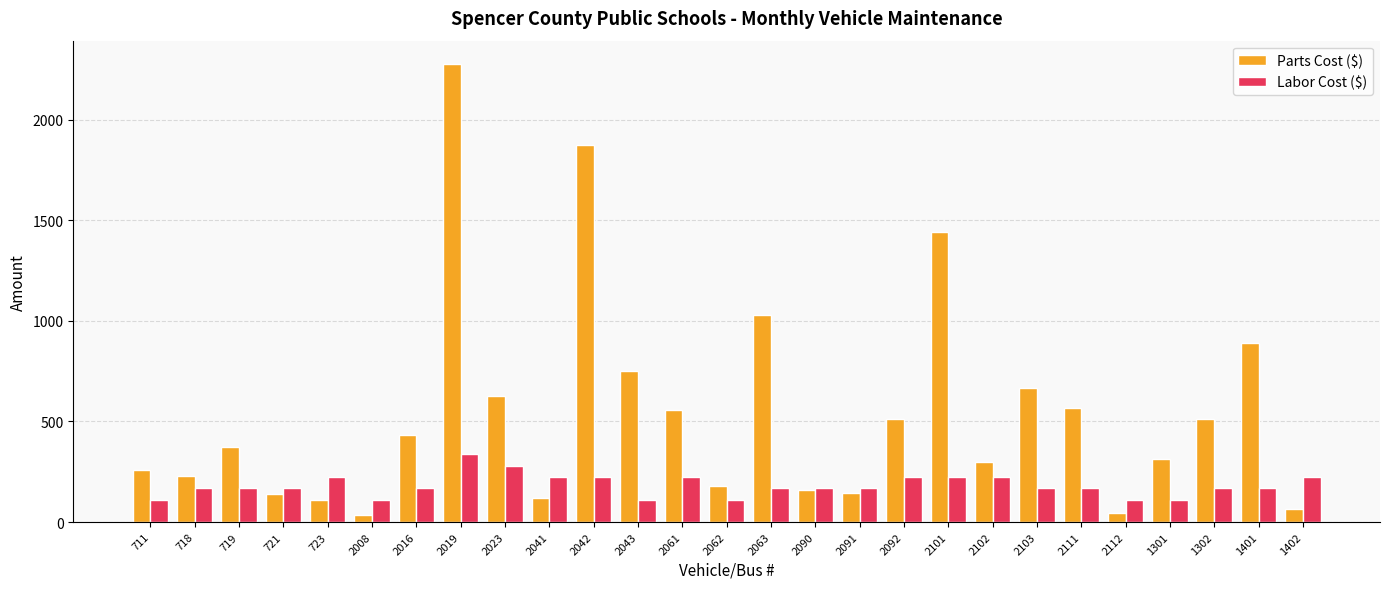

At how many categories does at least one series exceed 276?

16